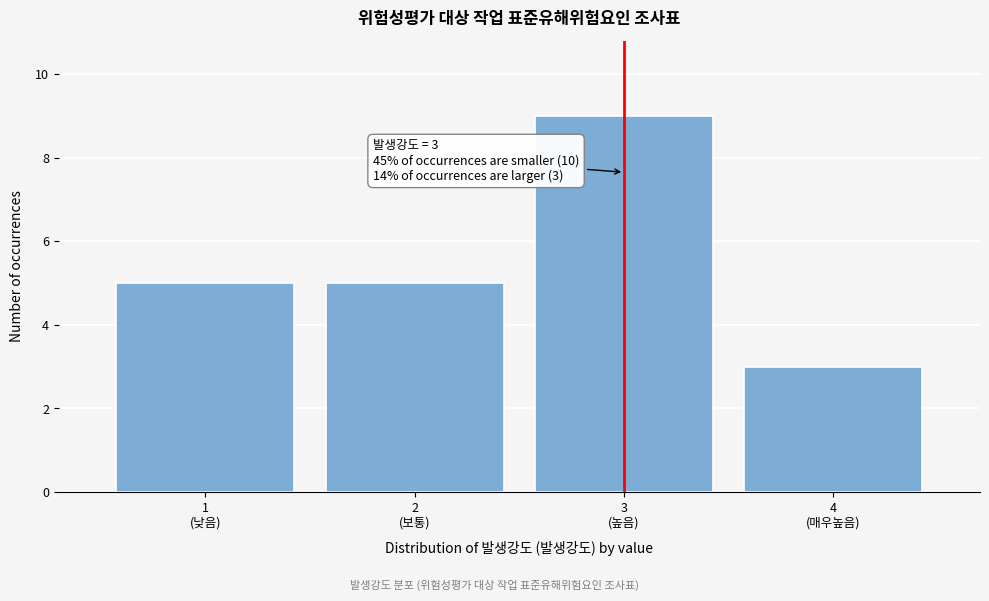

Reading left to right, list all the values displayed in this chart.

5	5	9	3